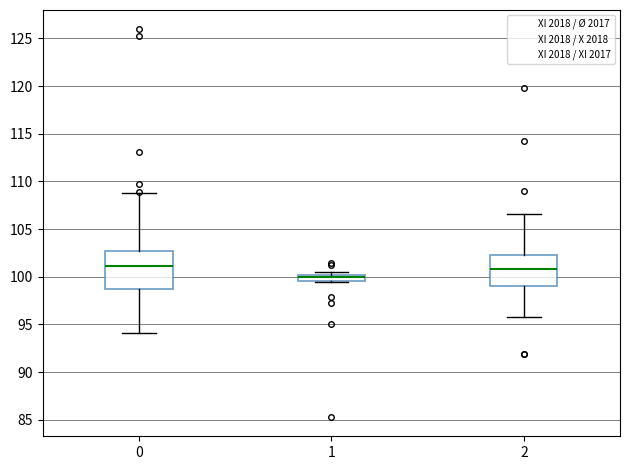

Which box is the tallest, from its lower edge to its upper edge?

0